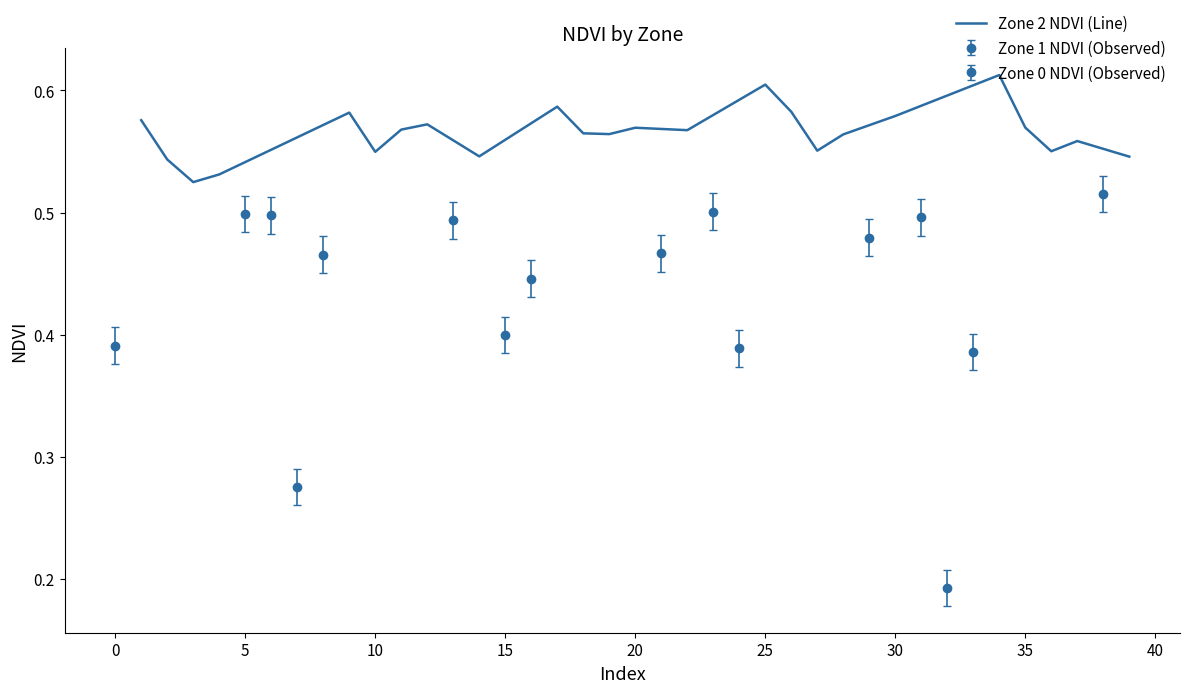

What is the maximum value shown in the chart?

0.6